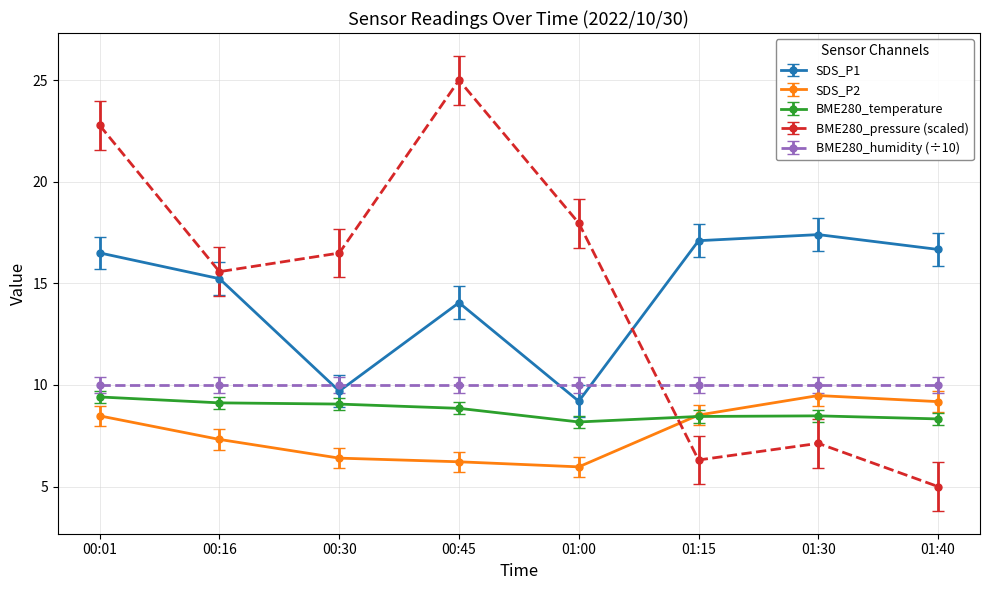

What is the approximate value of SDS_P1 at 00:45?

14.1